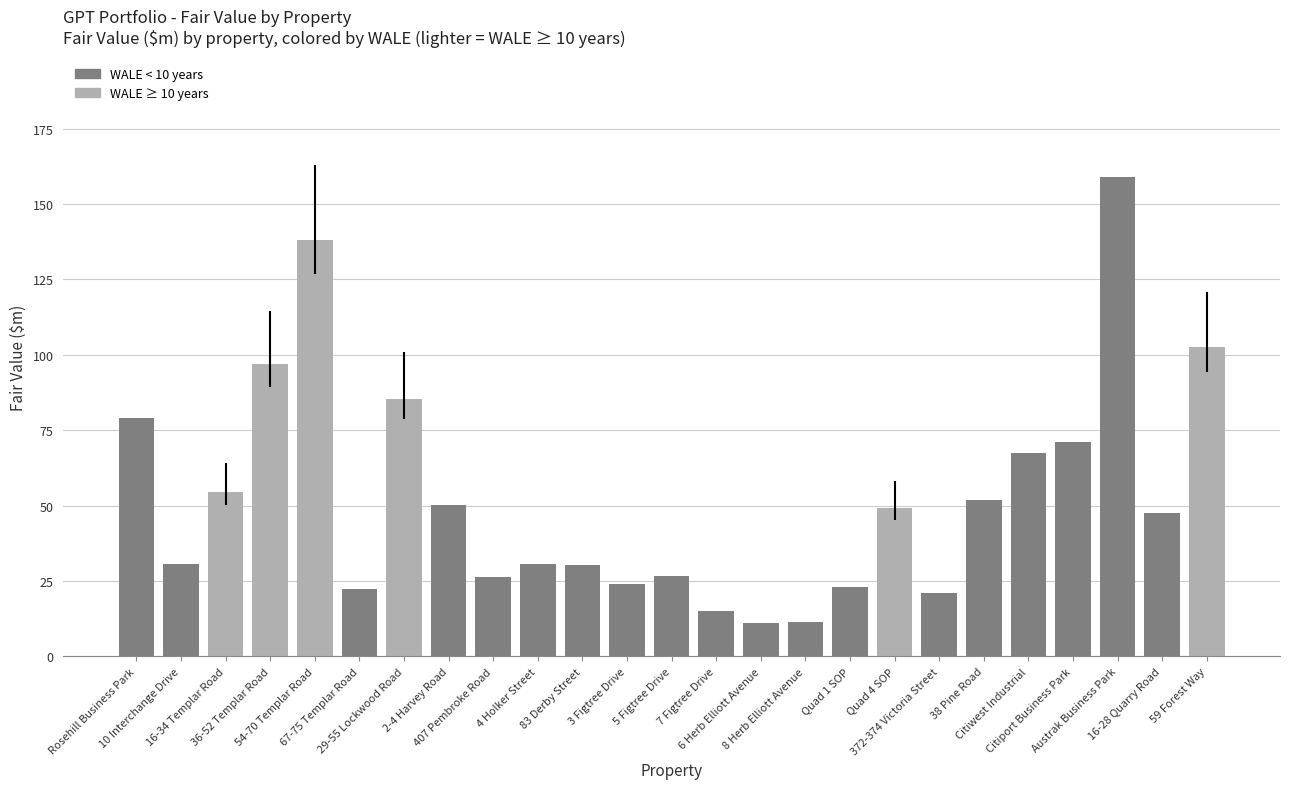

What is the difference between the maximum and minimum values?

148.1